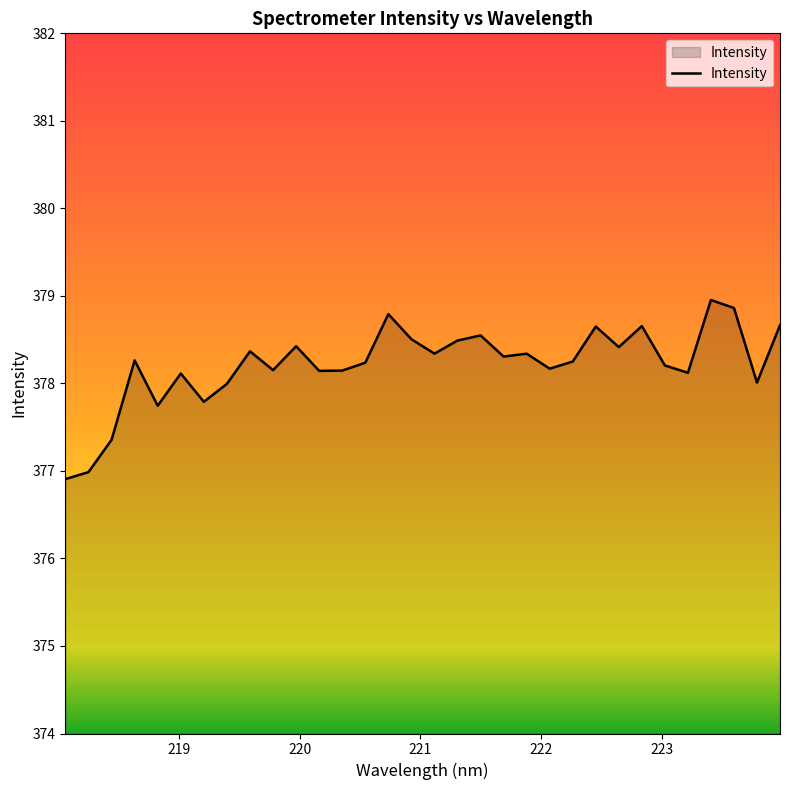

What is the greatest value displayed?

379.0